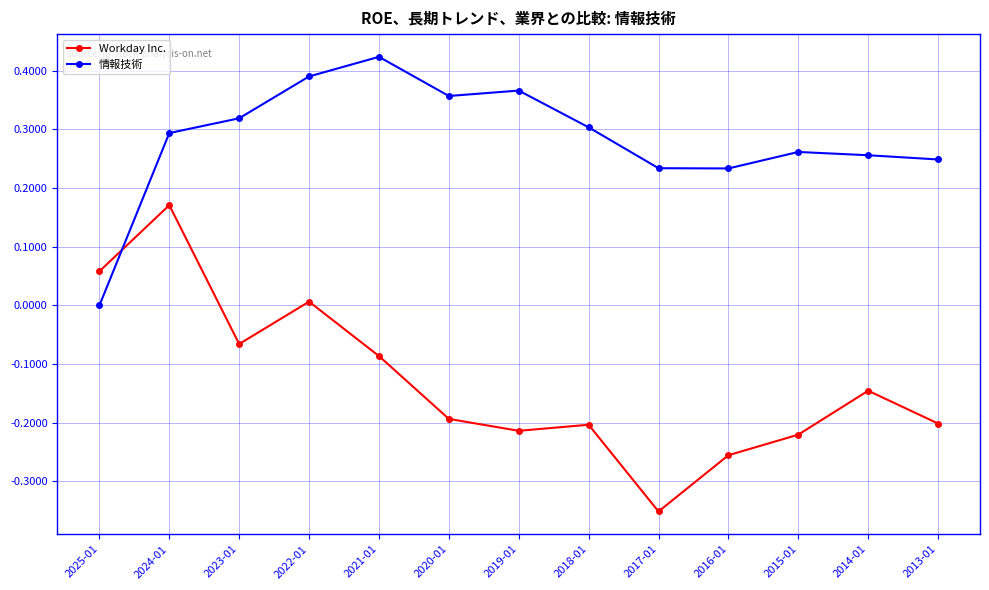

At which label does 情報技術 reach its peak?

2021-01